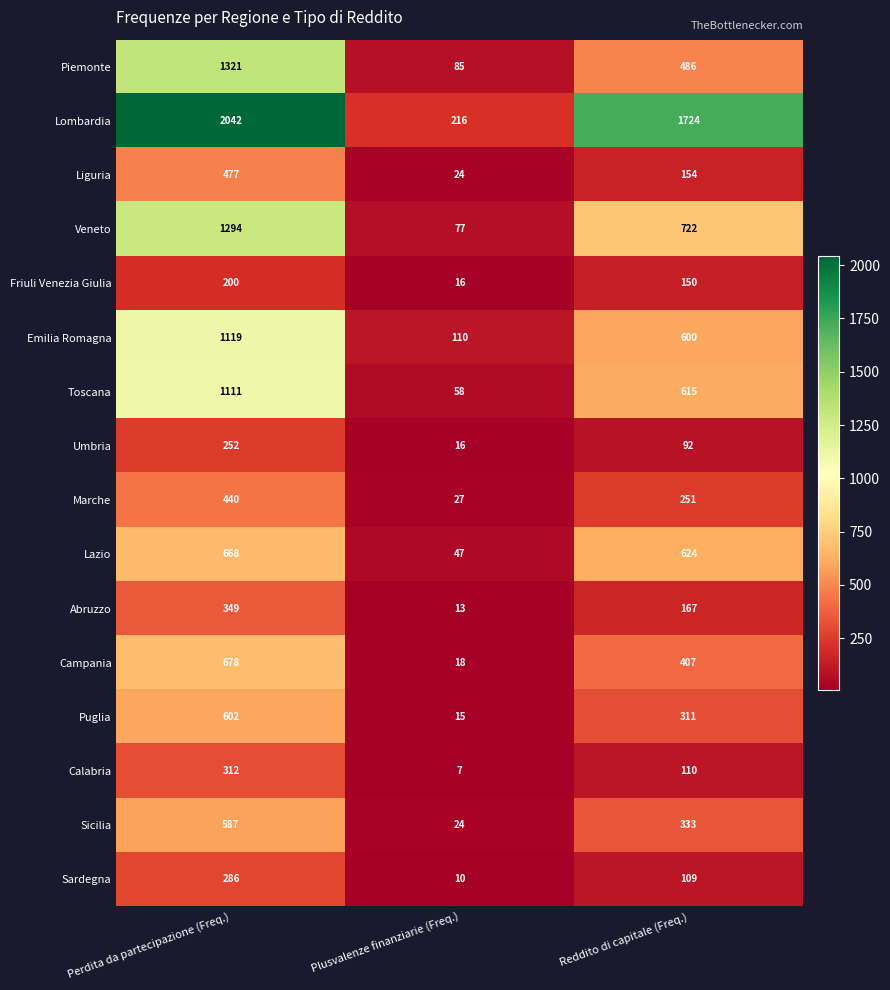

What is the average value of the Friuli Venezia Giulia series?

122